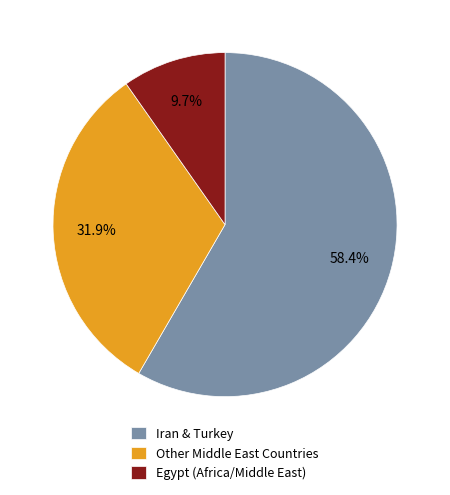

What is the ratio of the value at Other Middle East Countries to the value at Iran & Turkey?

0.5